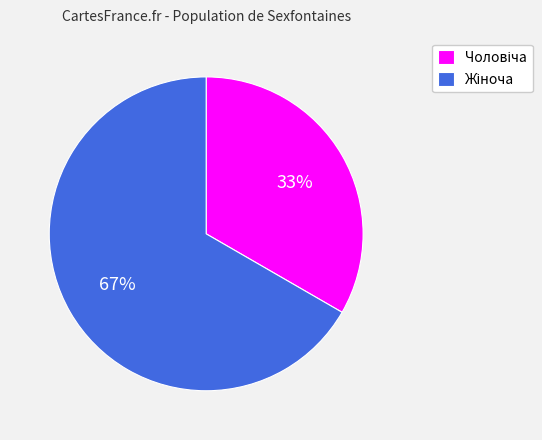

Count the number of slices in the pie.

2